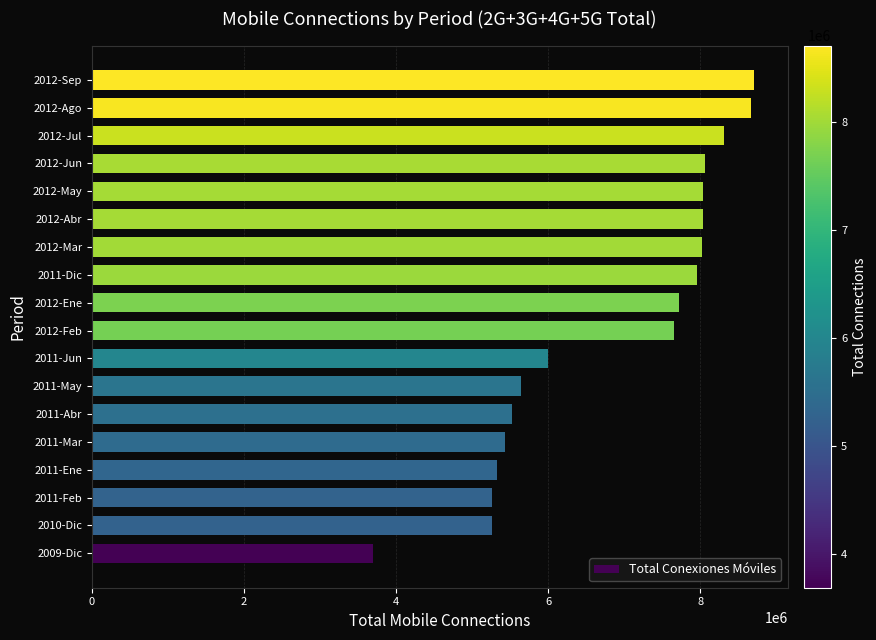

What is the sum of the values at 2011-Ene and 2012-Feb?

12974327